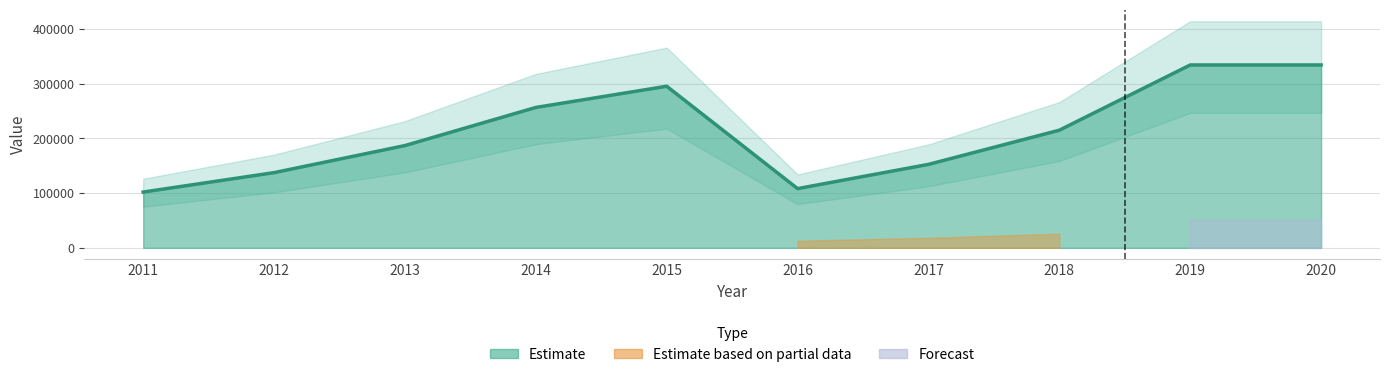

List the labels in order of value, largest first.

2019, 2020, 2015, 2014, 2018, 2013, 2017, 2012, 2016, 2011